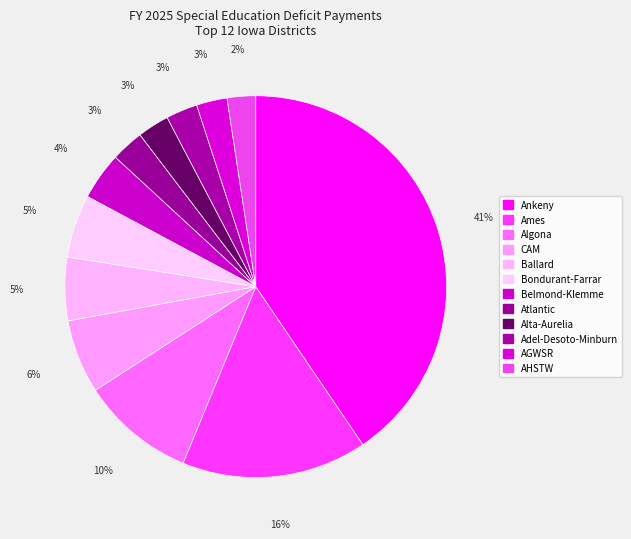

Which slice is the smallest?

AHSTW